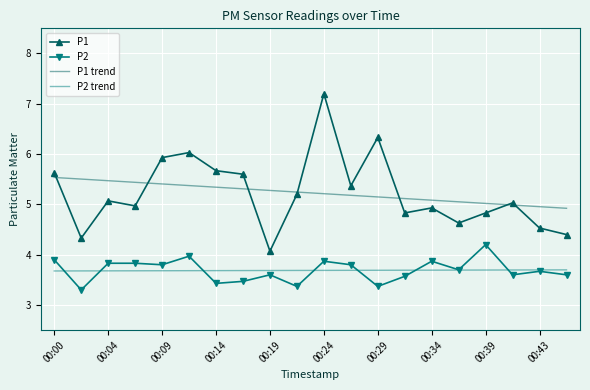

List the series in order of their peak value, lowest first.

P2 trend, P2, P1 trend, P1